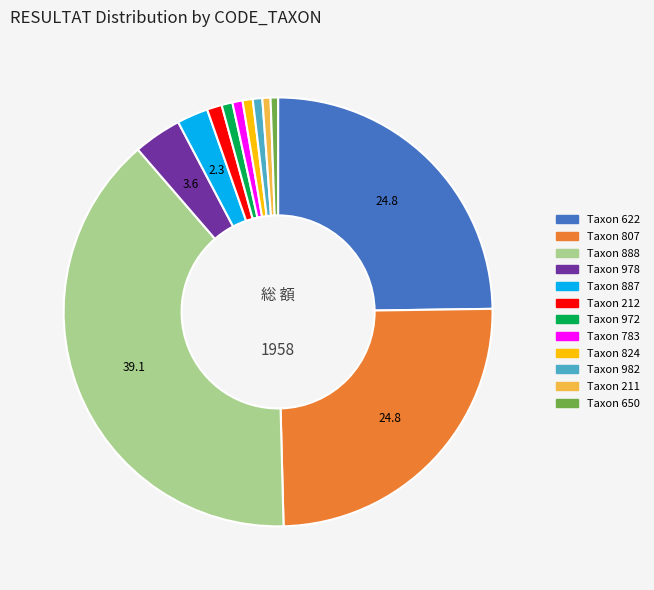

How many slices are in this pie chart?

12